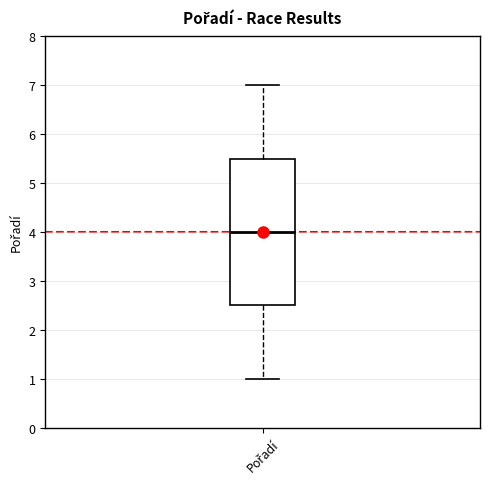

Where does the upper whisker of the box for Pořadí end on the y-axis? The values are not printed on the chart, so give them approximately, as read against the axis.

7.0